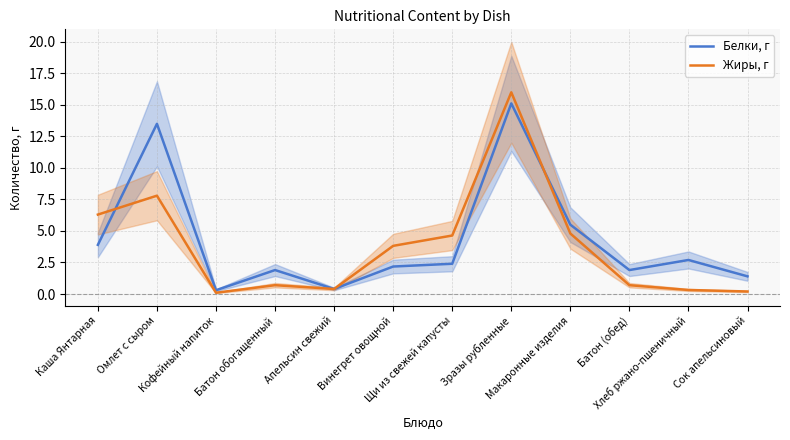

Is this an area chart (filled region under the line)?

No